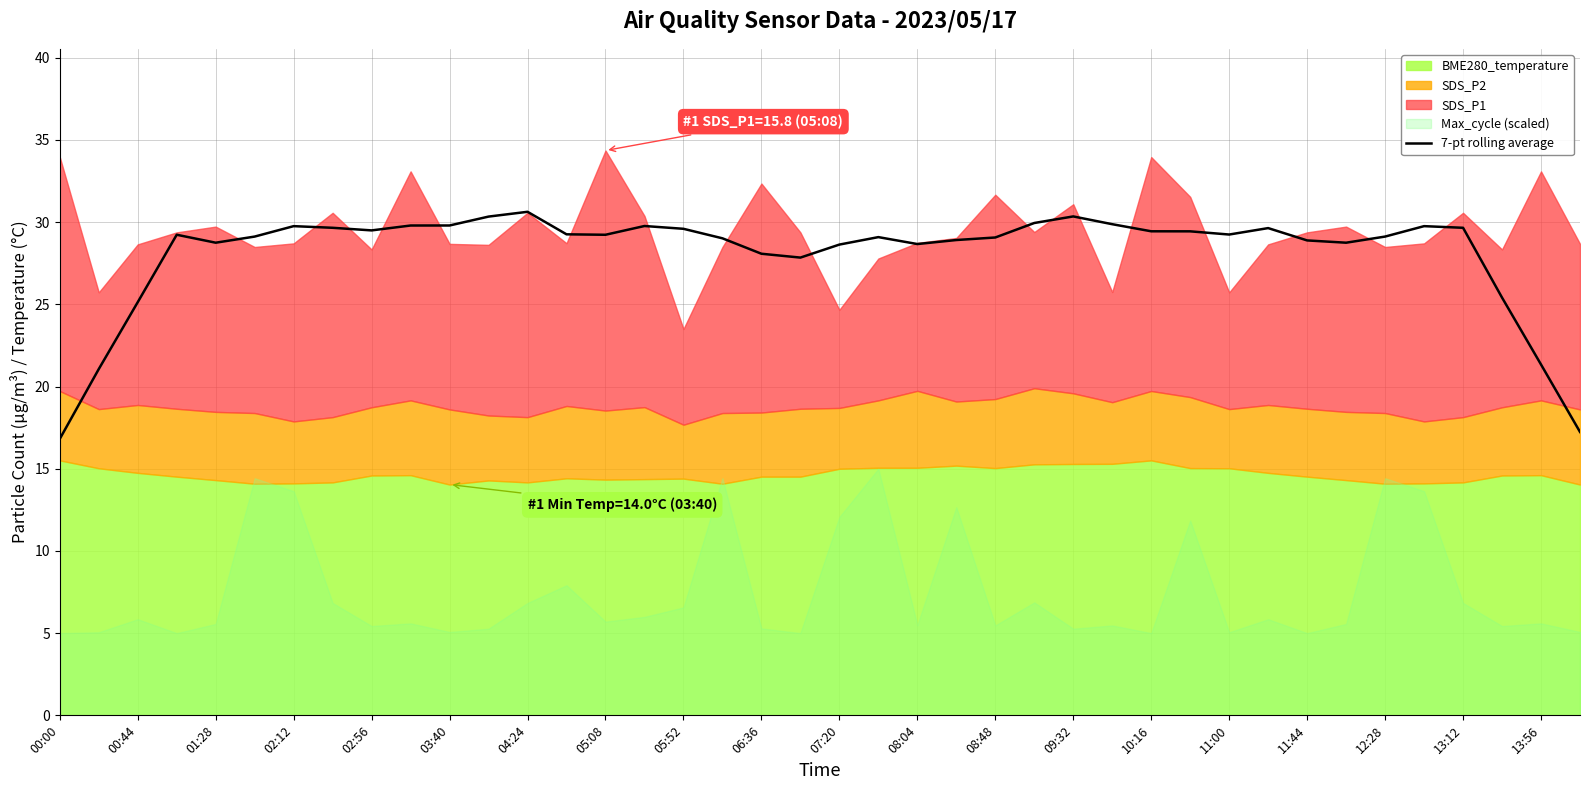

What is the highest value of the 7-pt rolling average series?

30.6